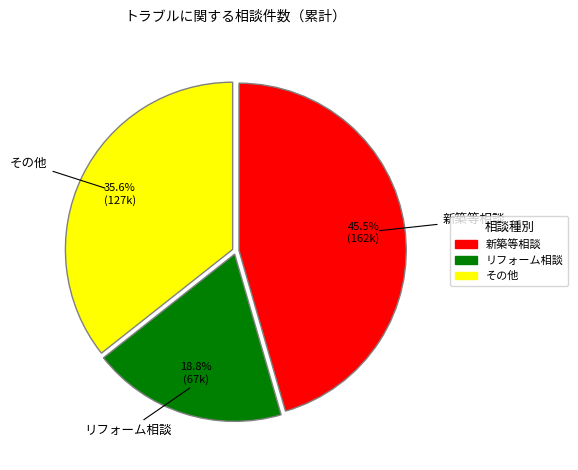

Which has a higher value, その他 or 新築等相談?

新築等相談